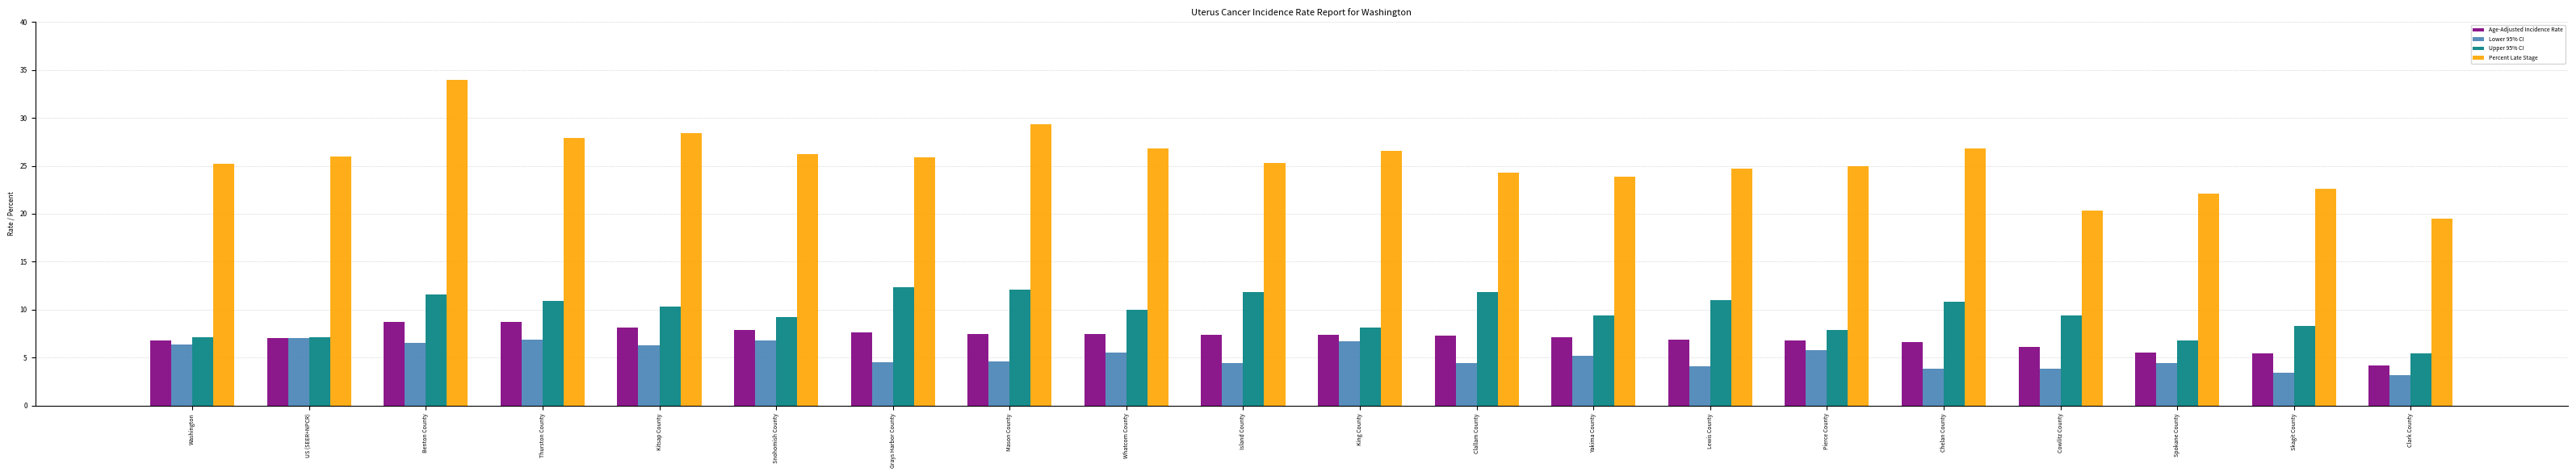

What is the difference between the second highest and minimum values in the Age-Adjusted Incidence Rate series?

4.5